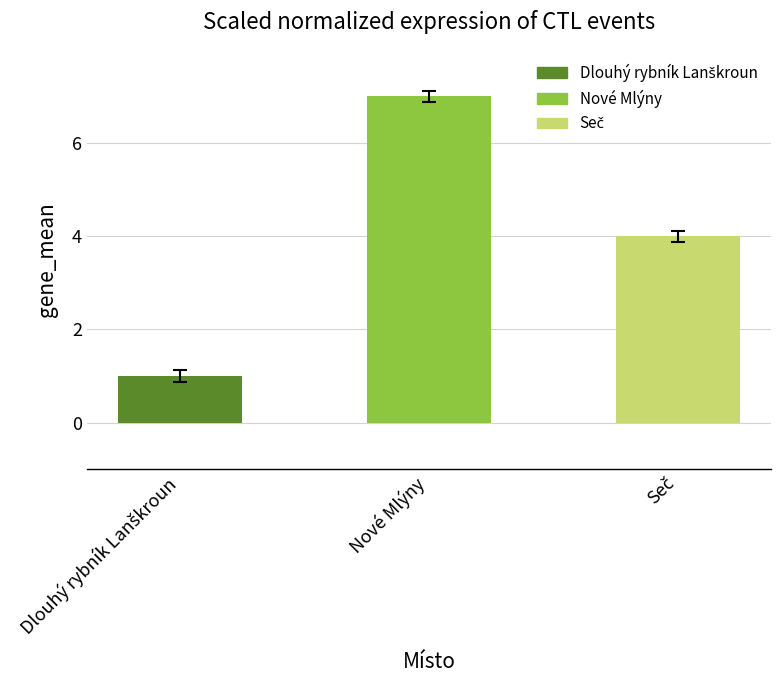

True or false: the data shows 2 at Nové Mlýny.

False